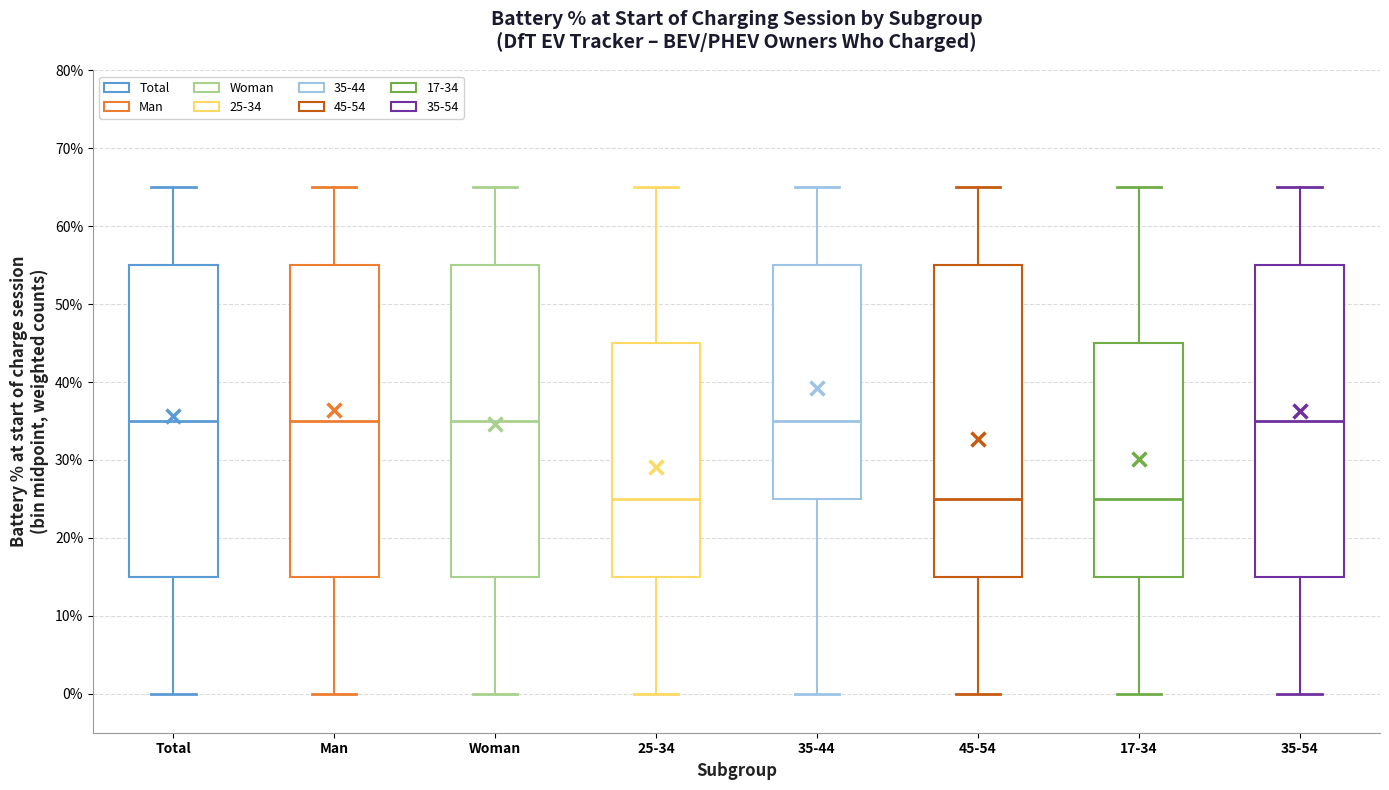

Reading left to right, read every box against the y-axis: the position of its median line, the range the box covers, and the ends of its whiskers. The values are not printed on the chart, so give them approximately, as read against the axis.

Total: median 35, box 15 to 55, whiskers 0 to 65
Man: median 35, box 15 to 55, whiskers 0 to 65
Woman: median 35, box 15 to 55, whiskers 0 to 65
25-34: median 25, box 15 to 45, whiskers 0 to 65
35-44: median 35, box 25 to 55, whiskers 0 to 65
45-54: median 25, box 15 to 55, whiskers 0 to 65
17-34: median 25, box 15 to 45, whiskers 0 to 65
35-54: median 35, box 15 to 55, whiskers 0 to 65